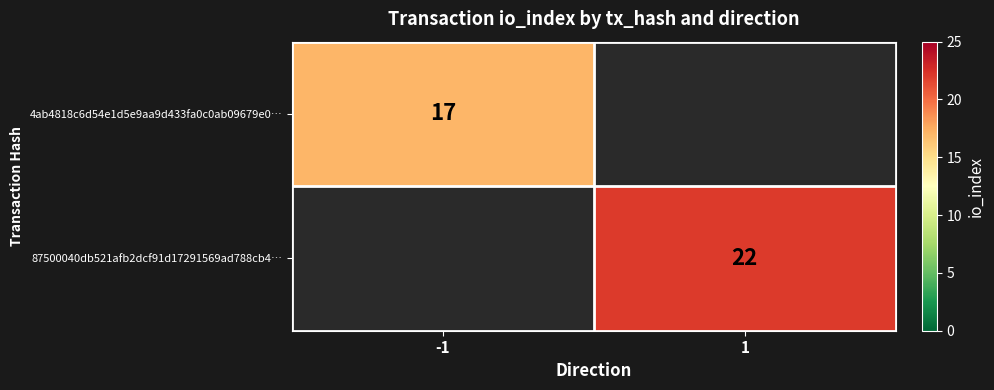

What is the total value across all series at -1?

17